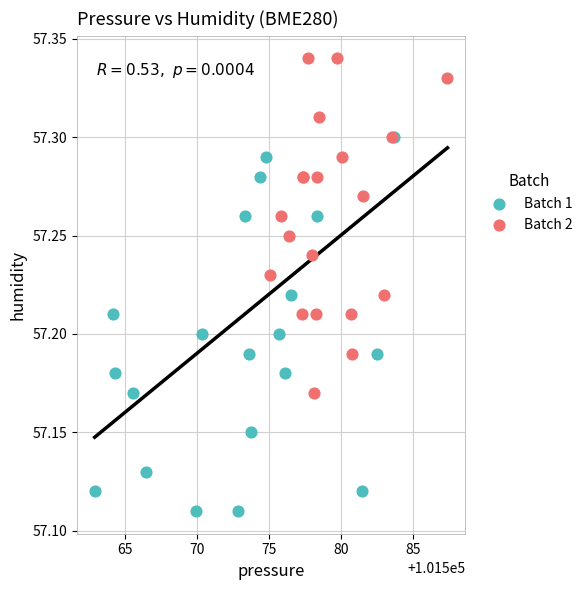

Which series reaches the maximum Y coordinate?

Batch 2